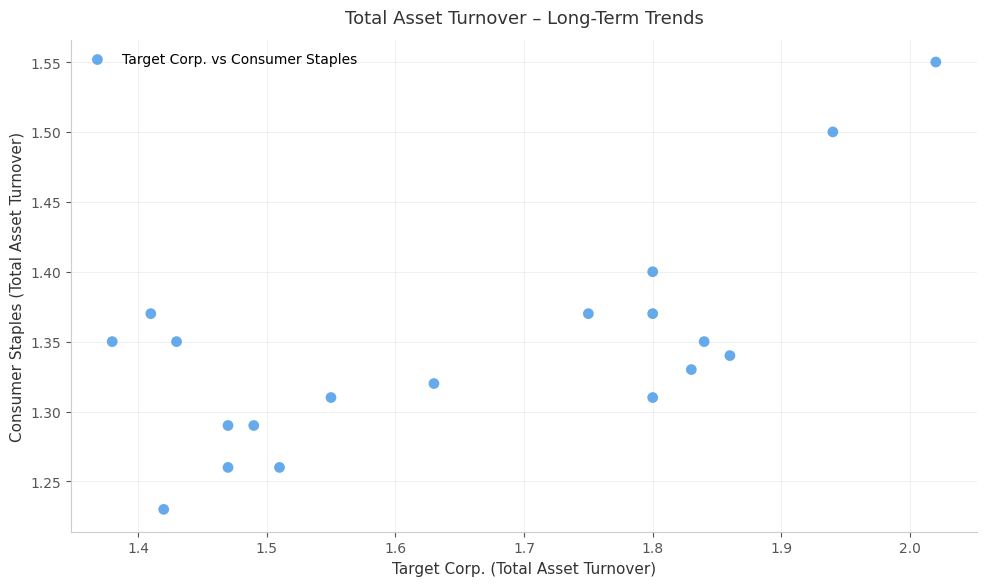

What is the range of Y values (max minus min)?

0.3